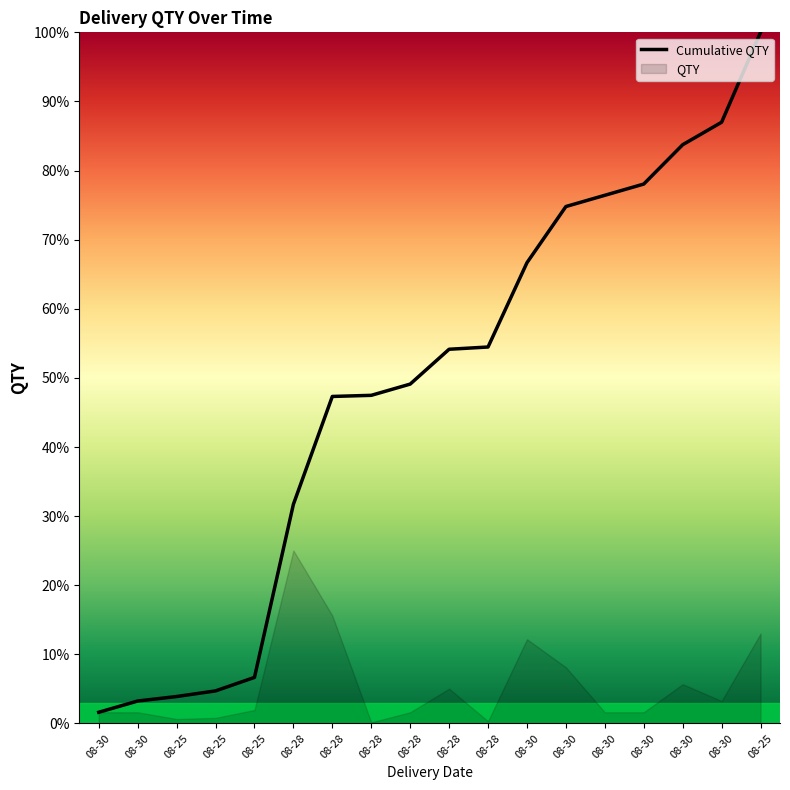

How many data points does each series have?

18